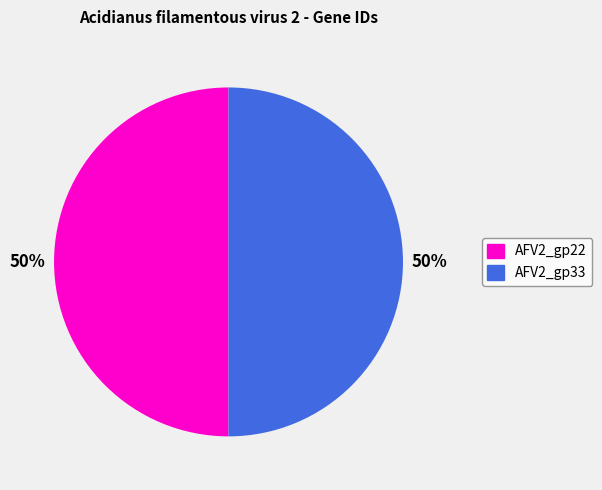

Approximately how many times larger is the value at AFV2_gp33 compared to AFV2_gp22?

1.0